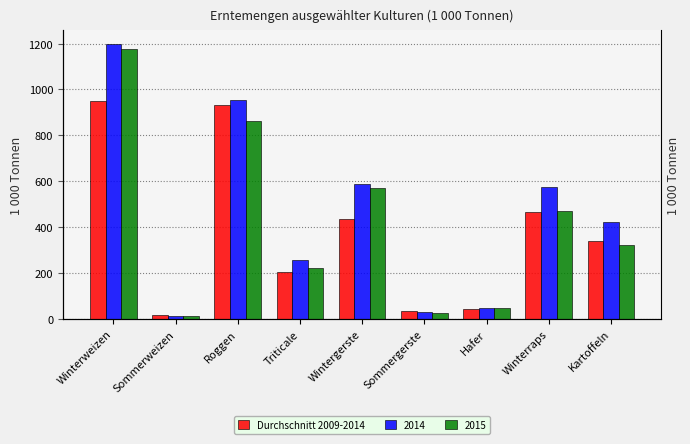

Are the bars horizontal?

No